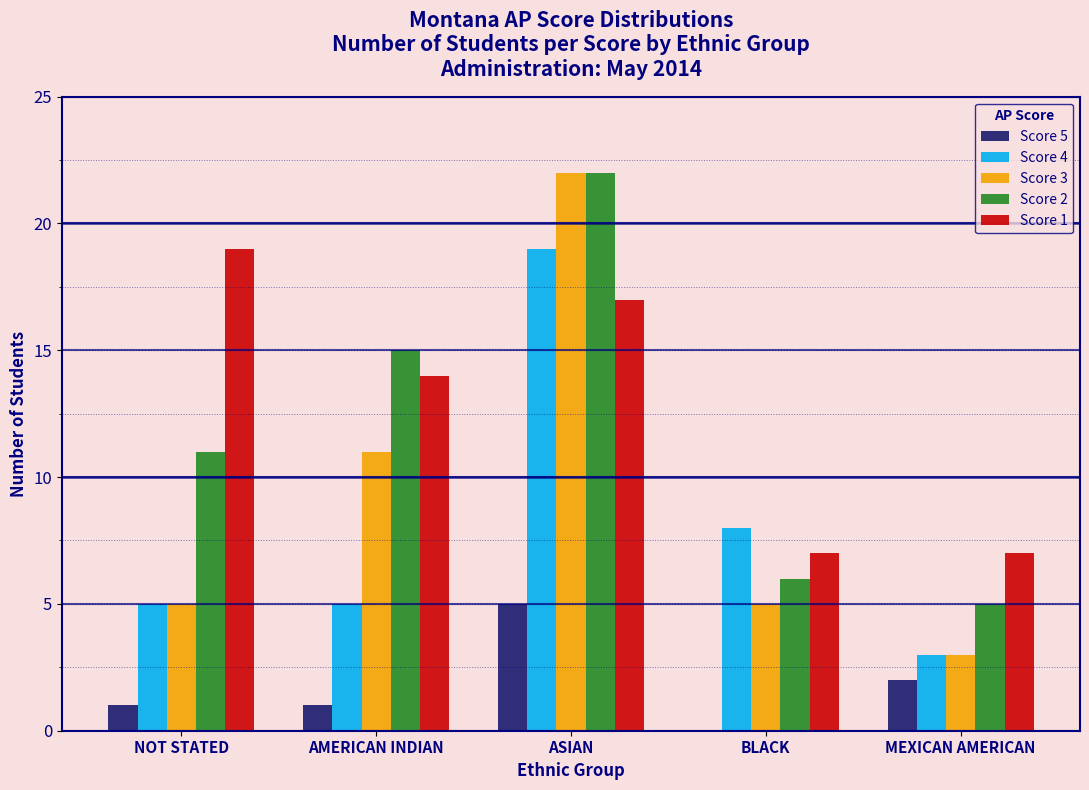

Reading left to right, extract all data points from this chart.

Score 5: NOT STATED=1	AMERICAN INDIAN=1	ASIAN=5	BLACK=0	MEXICAN AMERICAN=2
Score 4: NOT STATED=5	AMERICAN INDIAN=5	ASIAN=19	BLACK=8	MEXICAN AMERICAN=3
Score 3: NOT STATED=5	AMERICAN INDIAN=11	ASIAN=22	BLACK=5	MEXICAN AMERICAN=3
Score 2: NOT STATED=11	AMERICAN INDIAN=15	ASIAN=22	BLACK=6	MEXICAN AMERICAN=5
Score 1: NOT STATED=19	AMERICAN INDIAN=14	ASIAN=17	BLACK=7	MEXICAN AMERICAN=7